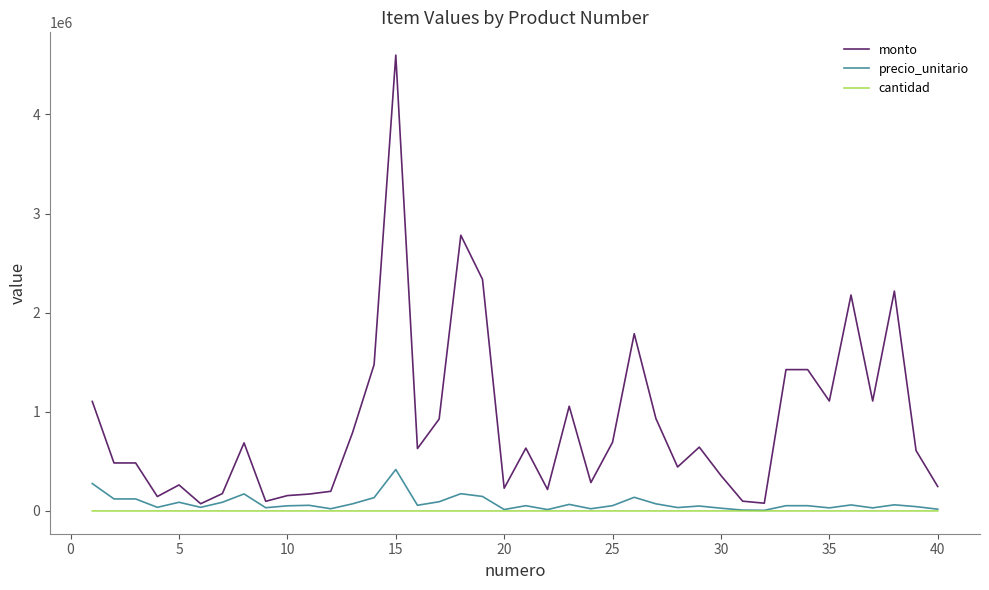

Which series has the largest range (max minus min)?

monto